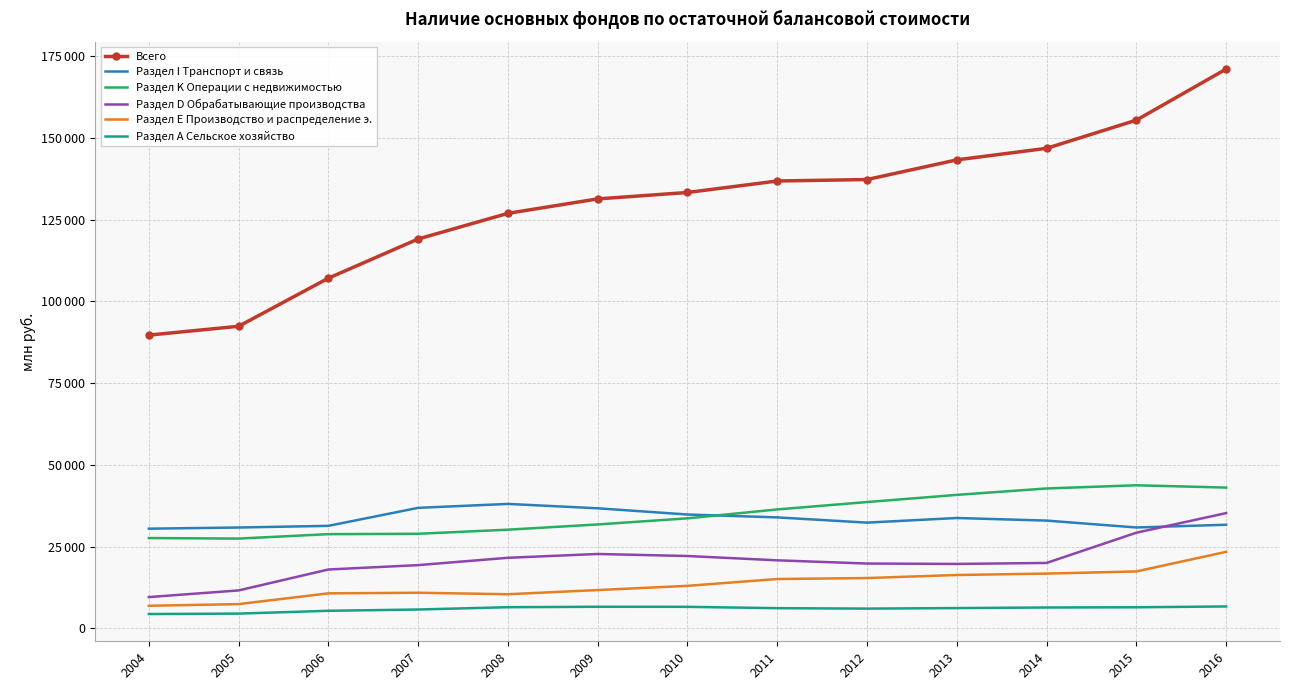

True or false: Раздел K Операции с недвижимостью and Раздел D Обрабатывающие производства cross at least once.

False